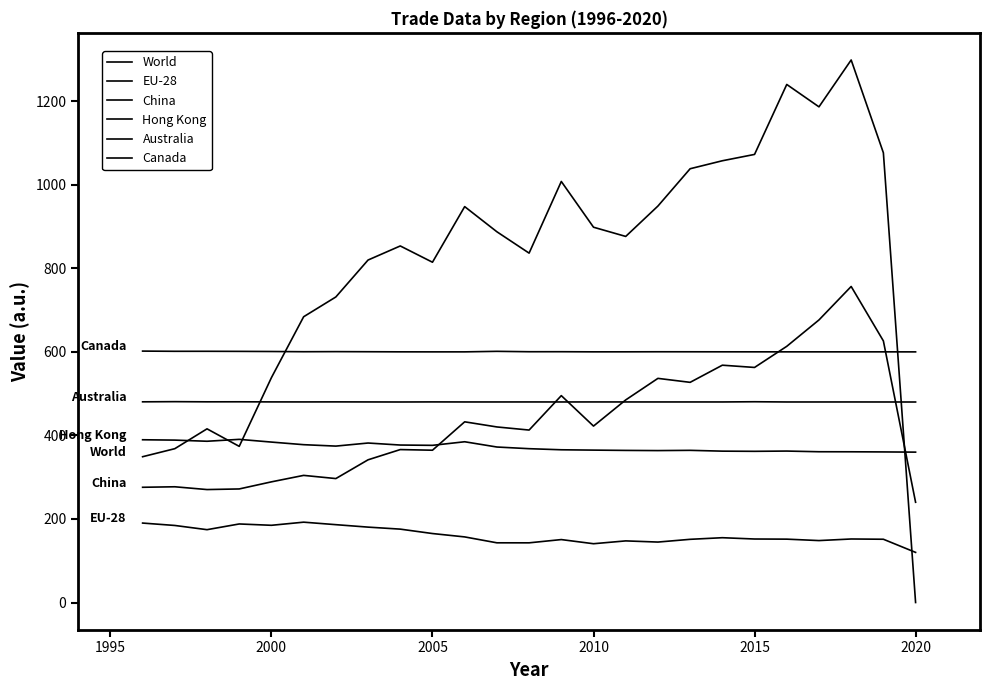

What is the difference between the maximum and second lowest values in the China series?

486.2